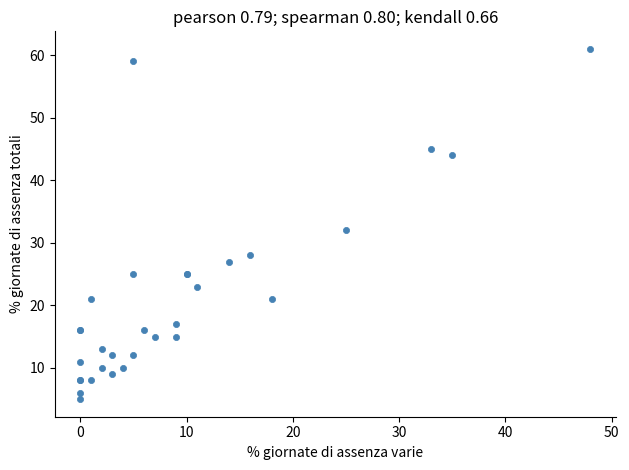

What Y value in the scatter plot is closest to 33?

32